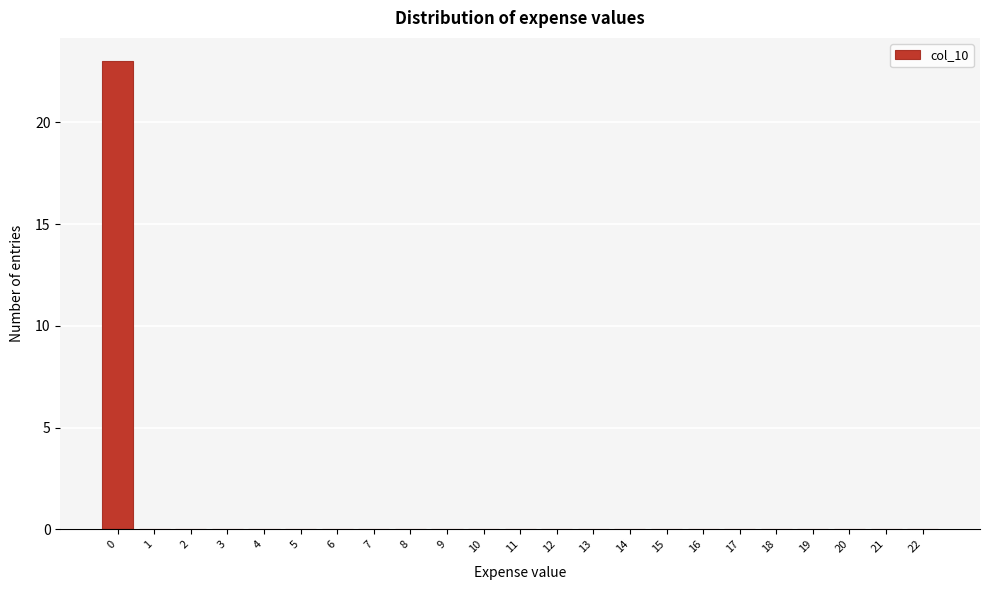

Reading right to left, what are all the values shown in this chart?

22=0	21=0	20=0	19=0	18=0	17=0	16=0	15=0	14=0	13=0	12=0	11=0	10=0	9=0	8=0	7=0	6=0	5=0	4=0	3=0	2=0	1=0	0=23